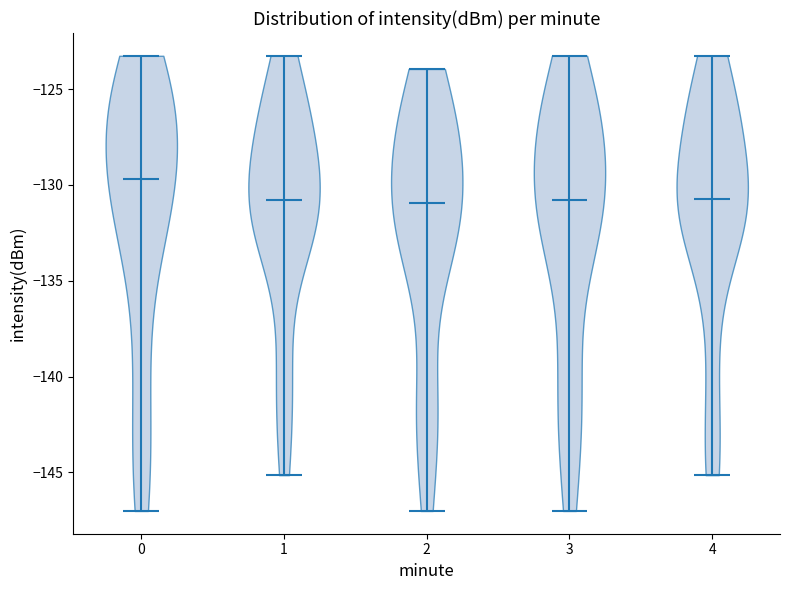

Where does the median line of the violin at x = 2 sit on the y-axis? The values are not printed on the chart, so give them approximately, as read against the axis.

-131.0